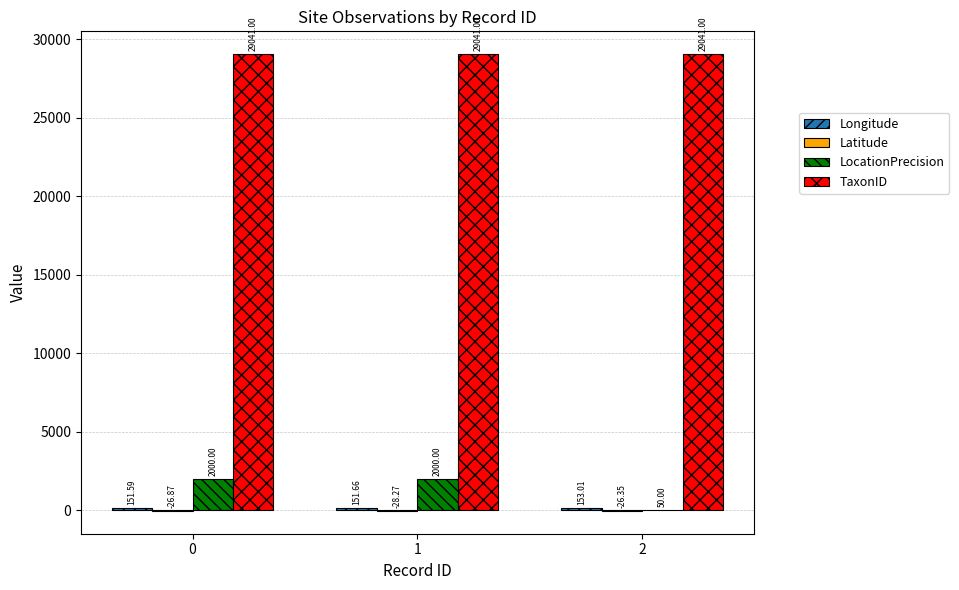

Is the value of TaxonID at 2 greater than the value of LocationPrecision at 2?

Yes